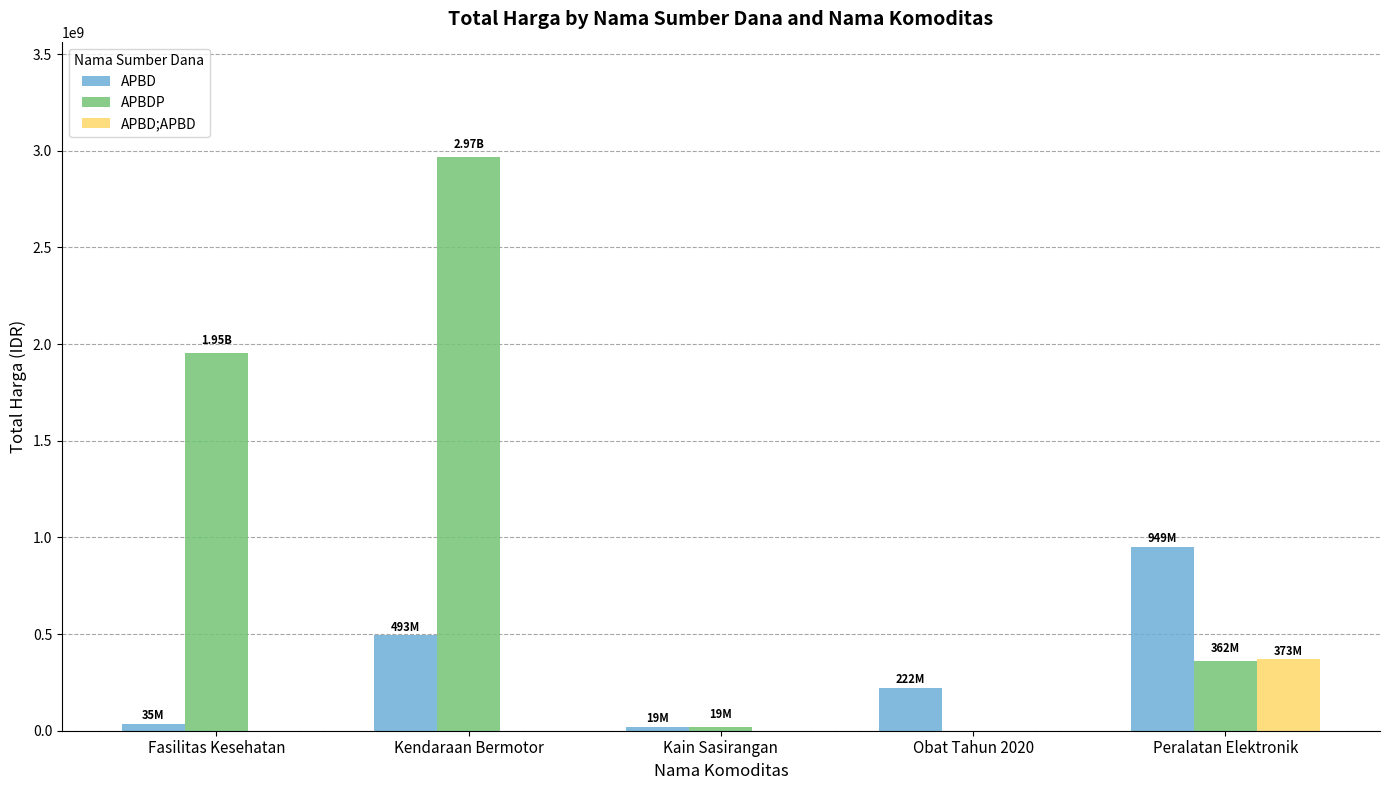

Which series changed the most between Kendaraan Bermotor and Kain Sasirangan?

APBDP